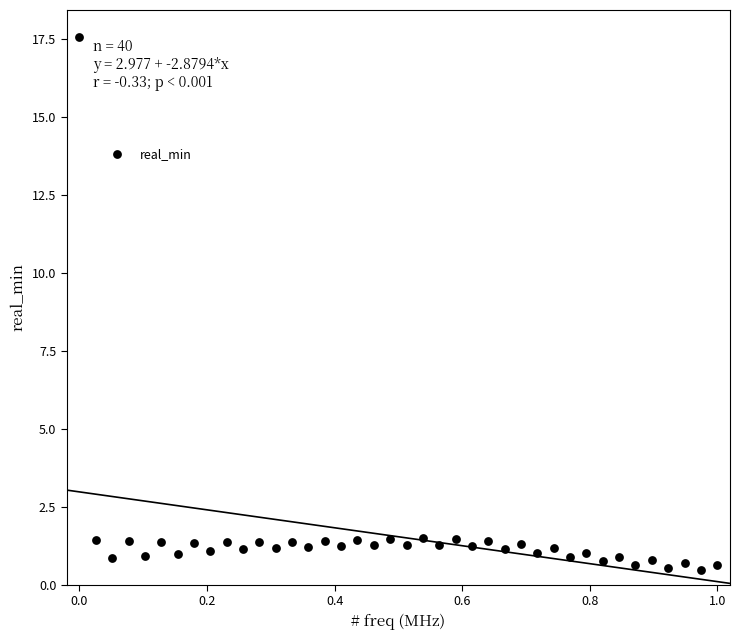

What is the range of X values (max minus min)?

1.0